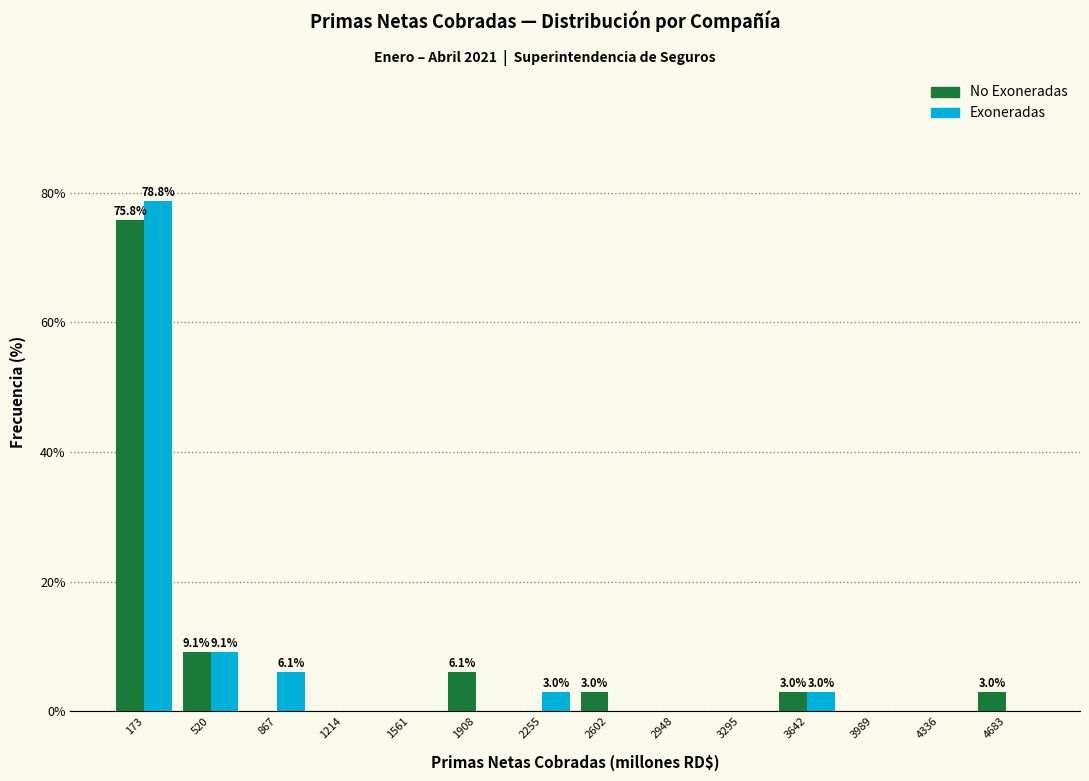

In the Exoneradas series, which range on the x-axis has the tallest bar?

0 to 350